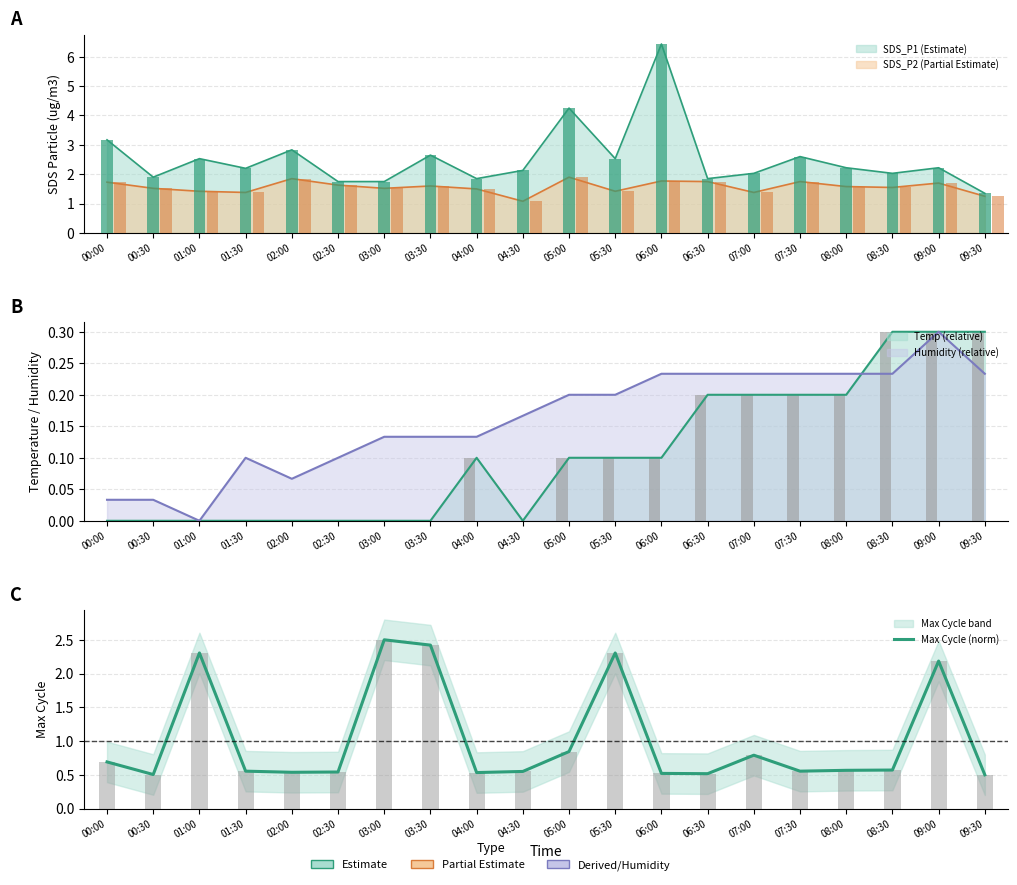

Is it true that the value at 09:30 is 0.5?

True